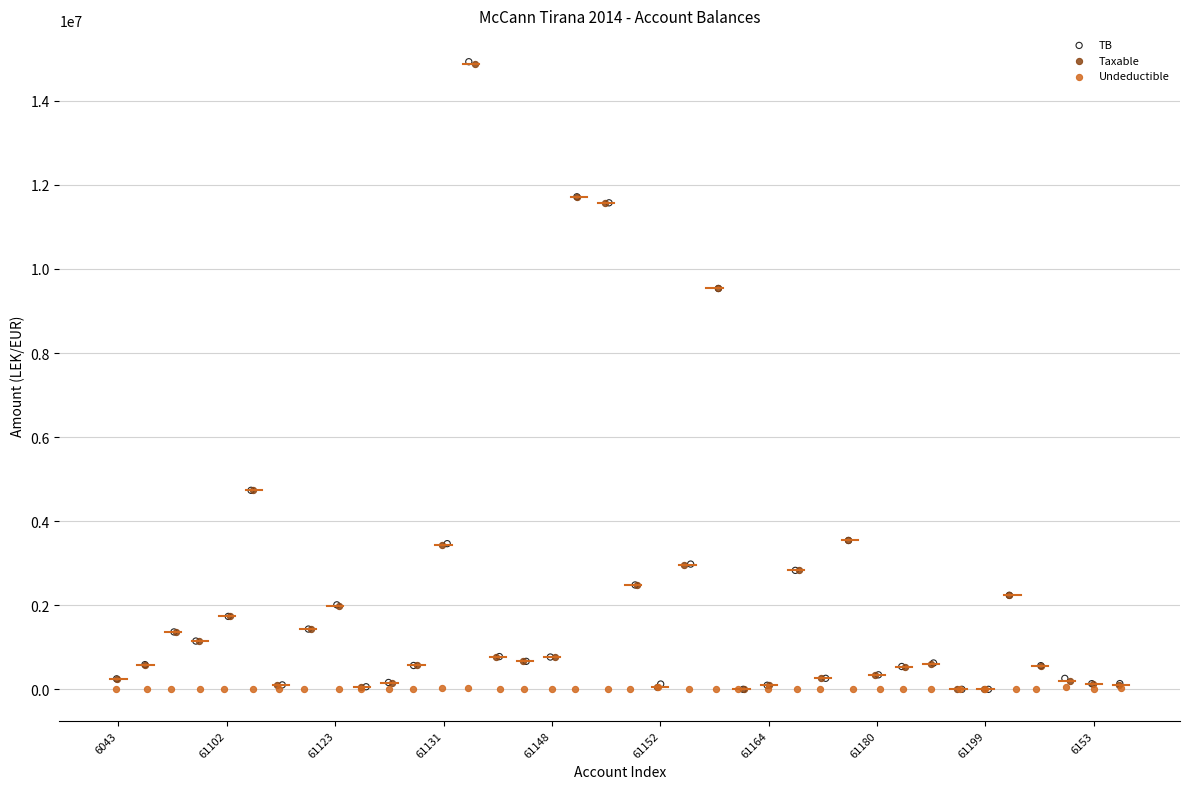

Which series has the largest Y range (max minus min)?

TB